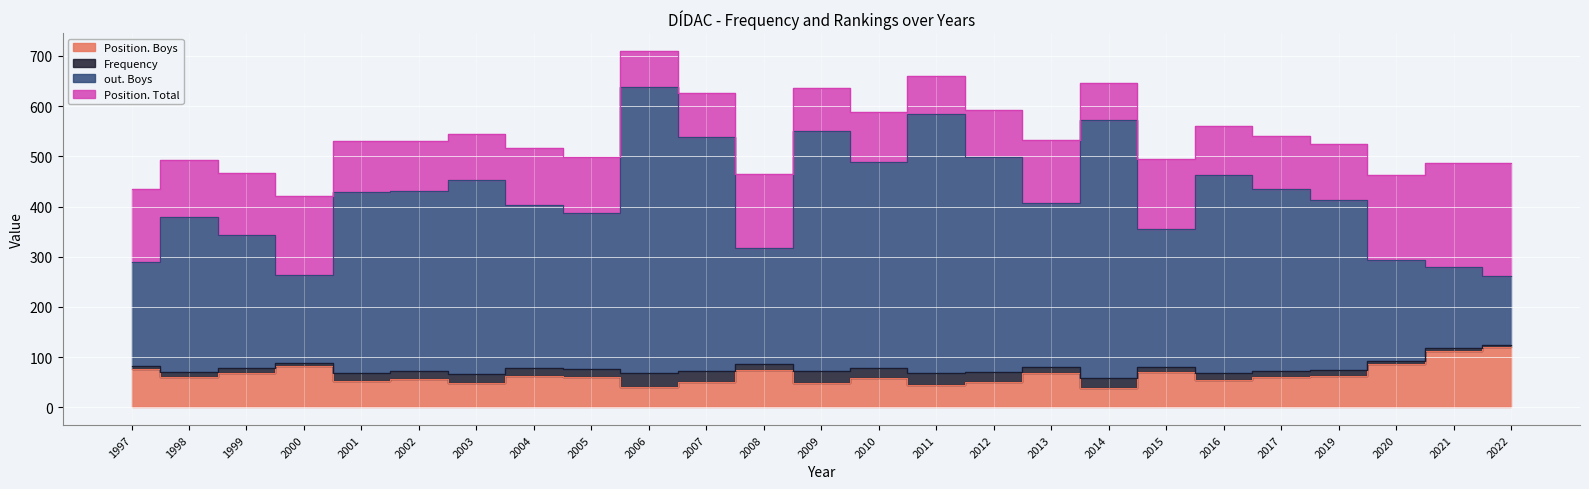

How many data points does each series have?

25